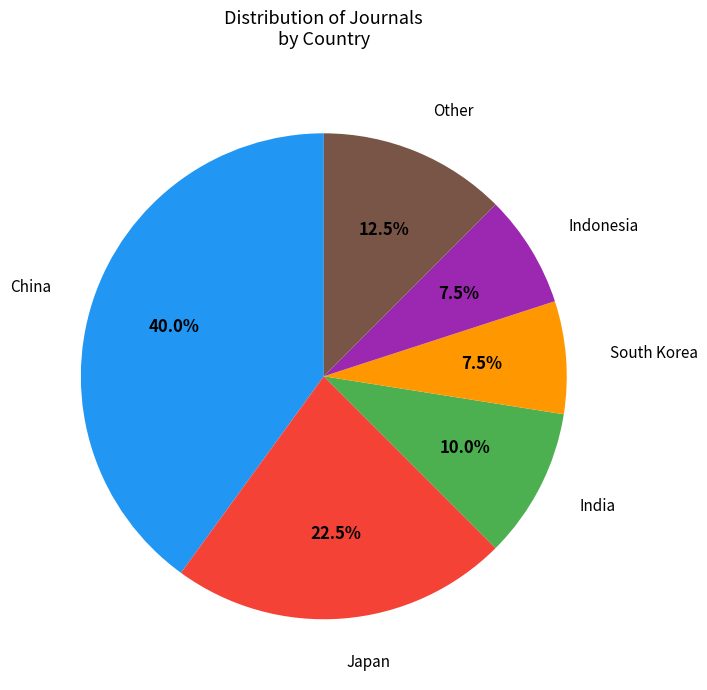

Is there a majority slice in this chart?

No